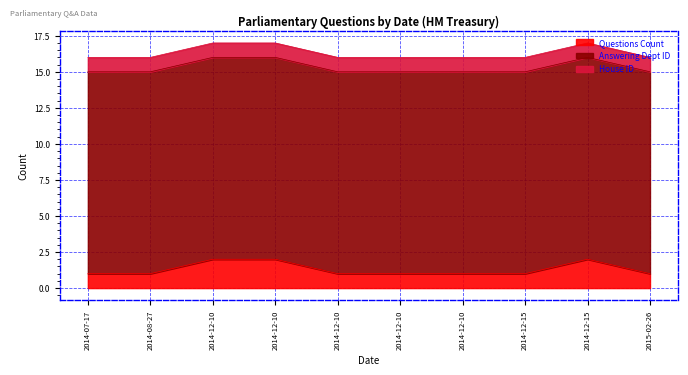

Reading right to left, transcribe all the data shown in this chart.

Questions Count: 2015-02-26=1	2014-12-15=2	2014-12-15=1	2014-12-10=1	2014-12-10=1	2014-12-10=1	2014-12-10=2	2014-12-10=2	2014-08-27=1	2014-07-17=1
Answering Dept ID: 2015-02-26=14	2014-12-15=14	2014-12-15=14	2014-12-10=14	2014-12-10=14	2014-12-10=14	2014-12-10=14	2014-12-10=14	2014-08-27=14	2014-07-17=14
House ID: 2015-02-26=1	2014-12-15=1	2014-12-15=1	2014-12-10=1	2014-12-10=1	2014-12-10=1	2014-12-10=1	2014-12-10=1	2014-08-27=1	2014-07-17=1